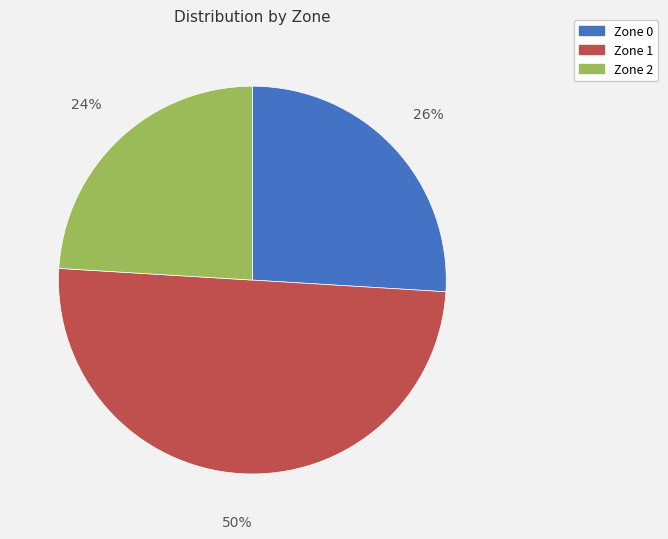

Rank the categories by value from lowest to highest.

Zone 2, Zone 0, Zone 1